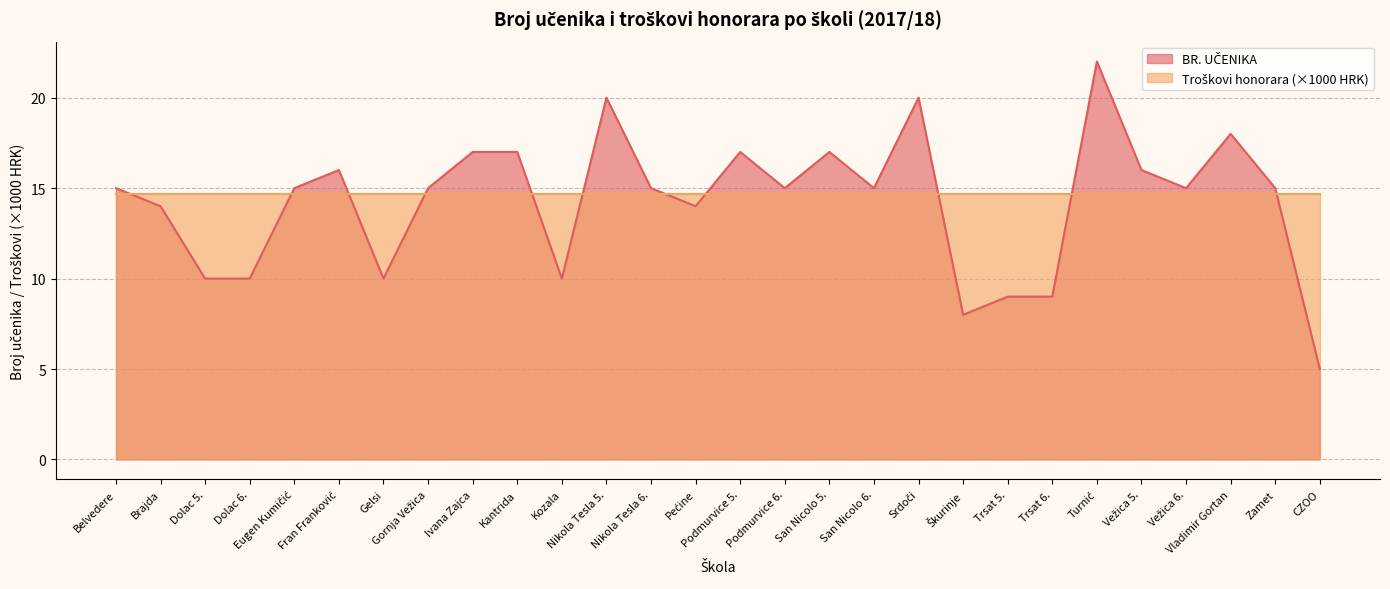

What is the ratio of the value at Podmurvice 5. to the value at Trsat 5.?

1.9